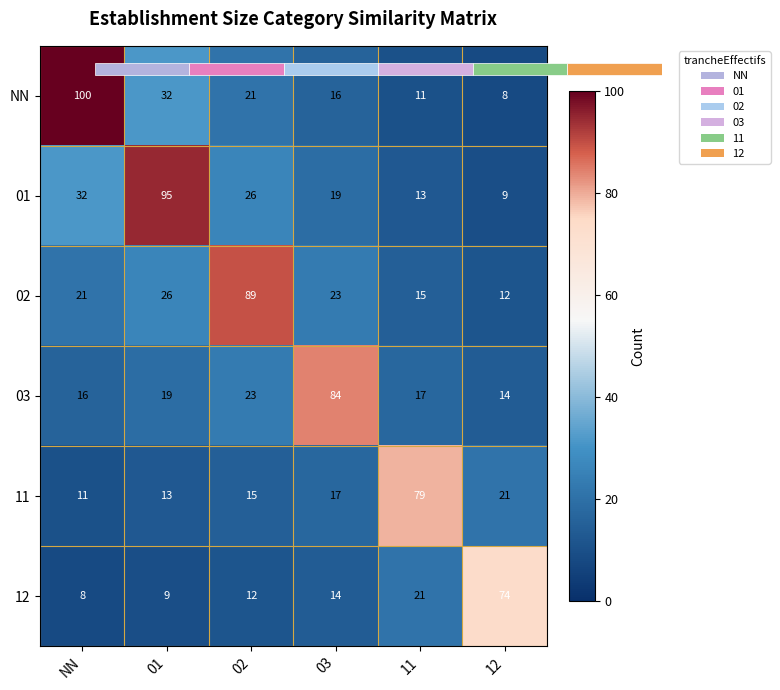

What is the average value of the 02 series?

31.1